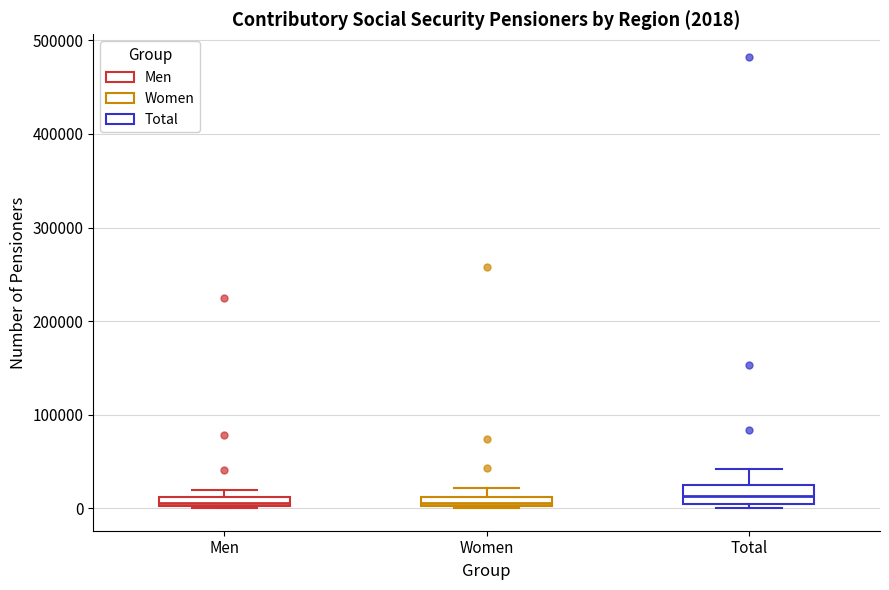

Which box is the tallest, from its lower edge to its upper edge?

Total